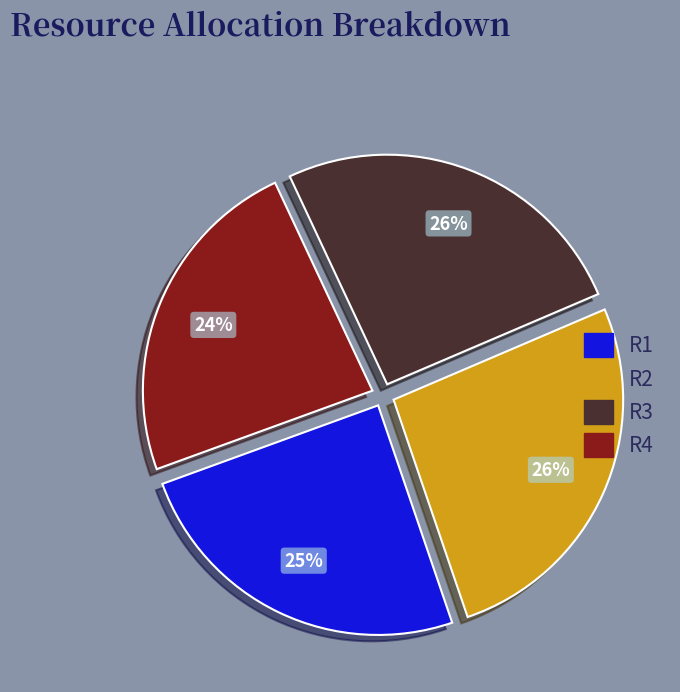

Which category has the smallest portion of the pie?

R4